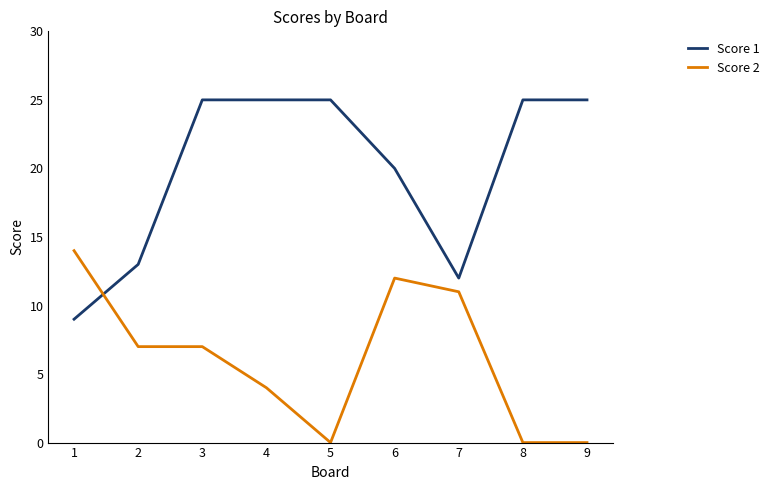

Is this an area chart (filled region under the line)?

No